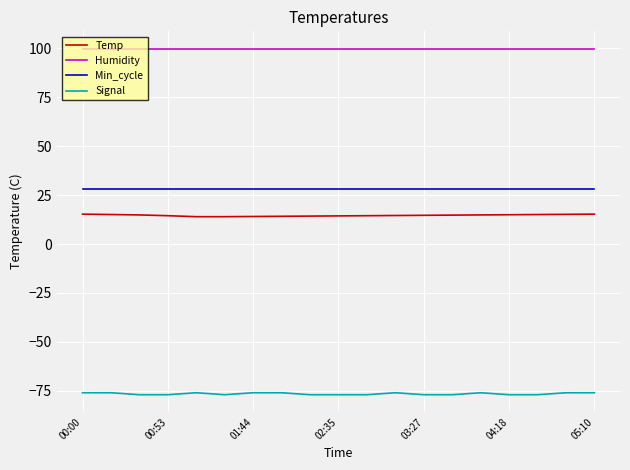

How many lines are shown in the chart?

4